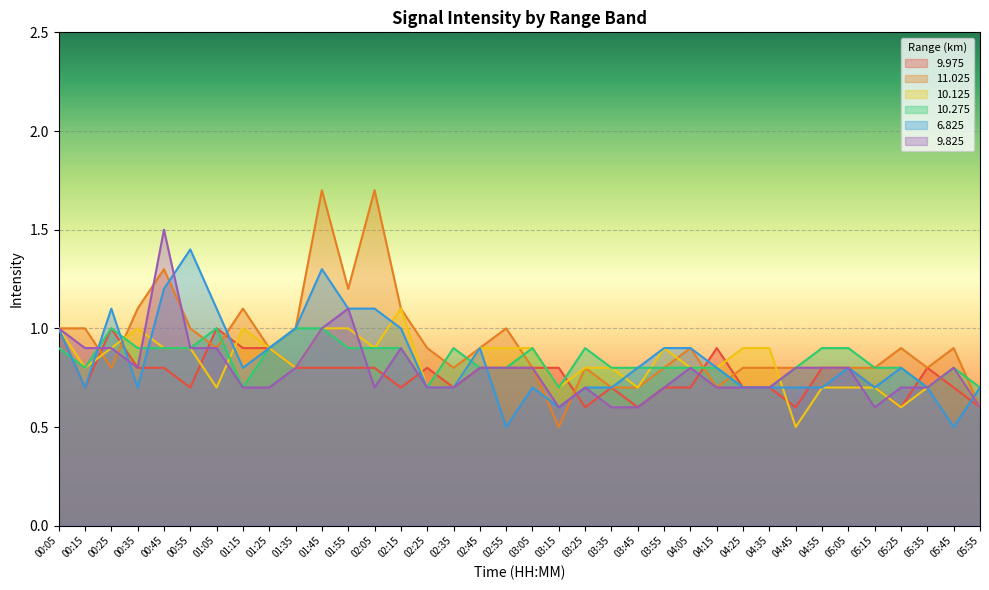

What is the difference between the highest and lowest values at 03:05?

0.2